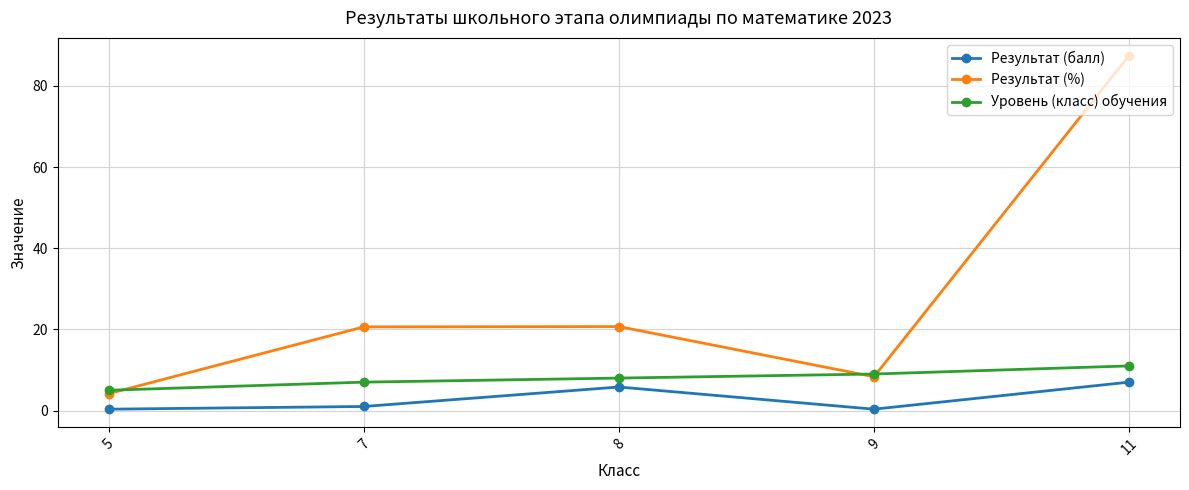

How many values in the Результат (%) series exceed 20?

3